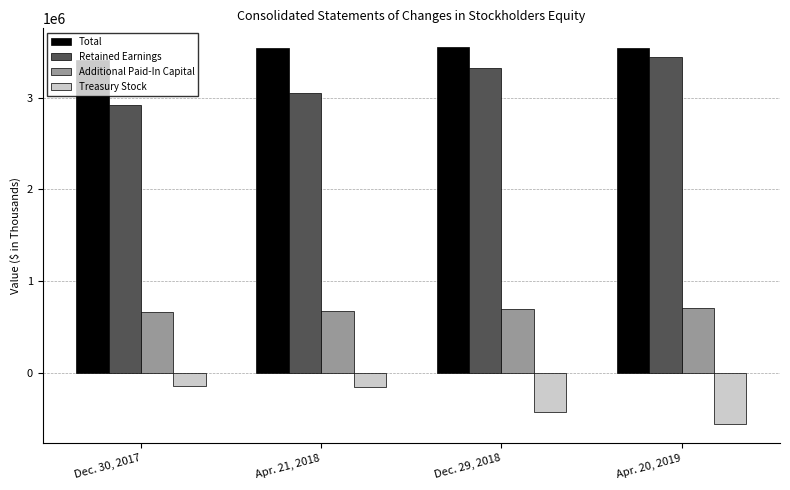

At which label does Retained Earnings reach its peak?

Apr. 20, 2019